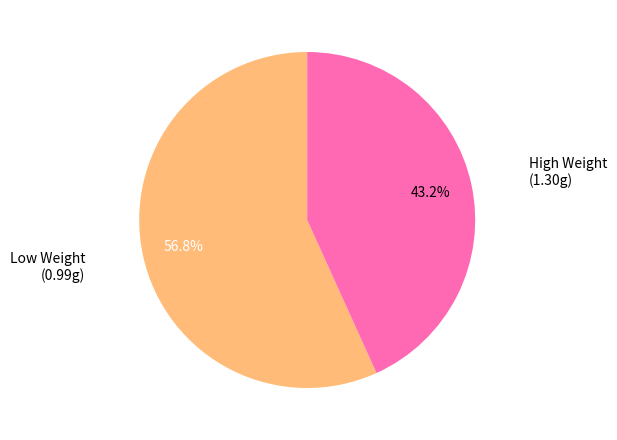

Count the number of slices in the pie.

2